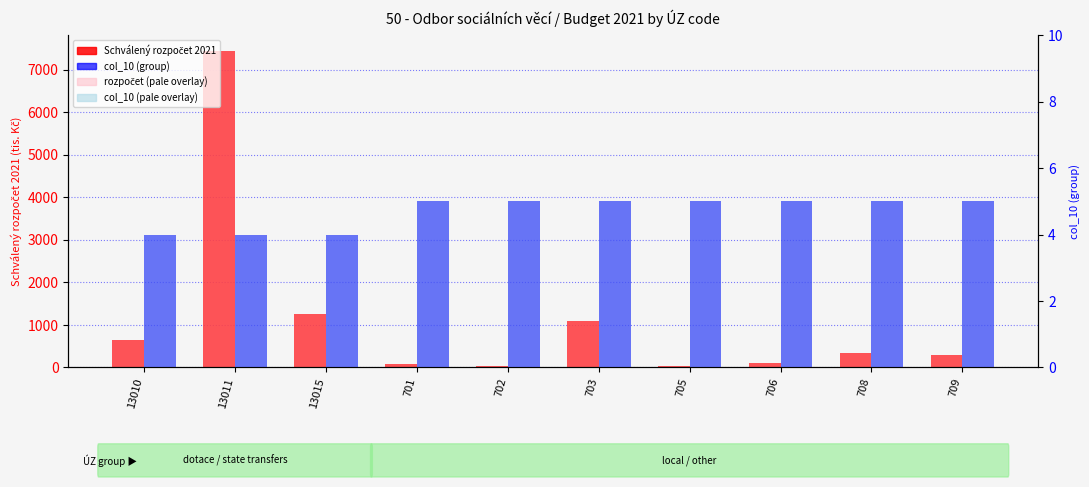

Does the chart contain any negative values?

No